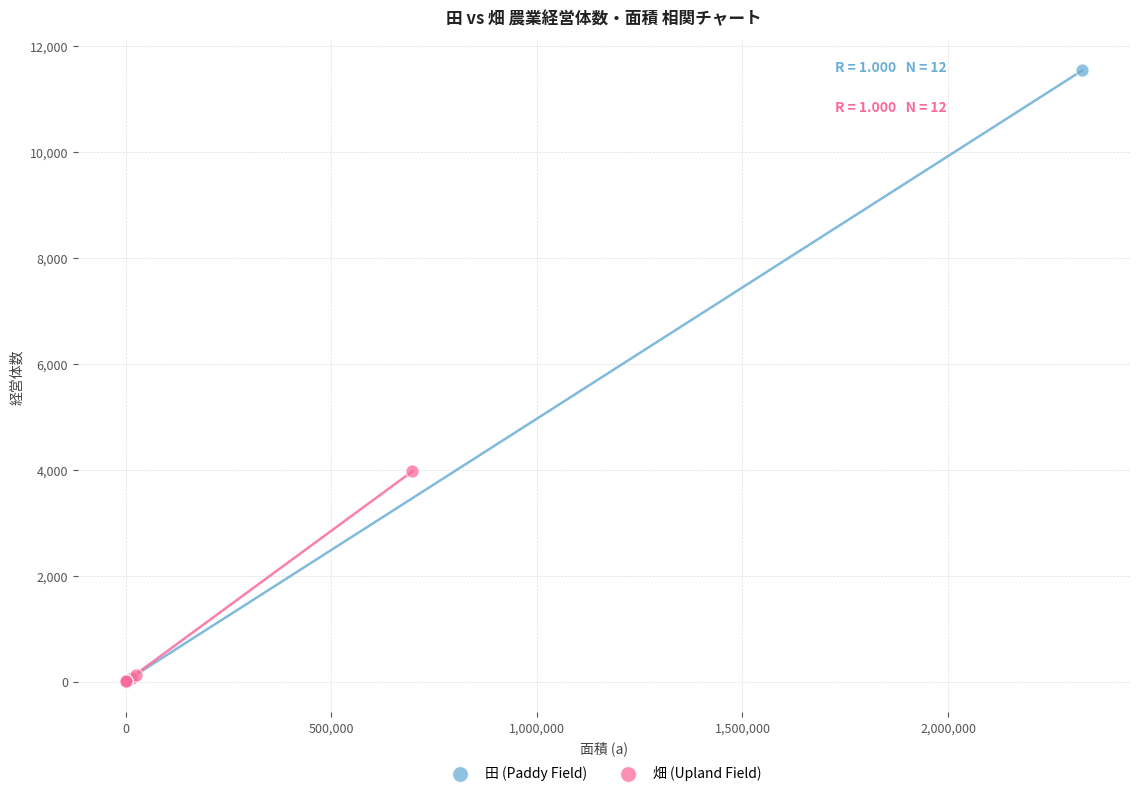

Which series reaches the maximum Y coordinate?

田 (Paddy Field)